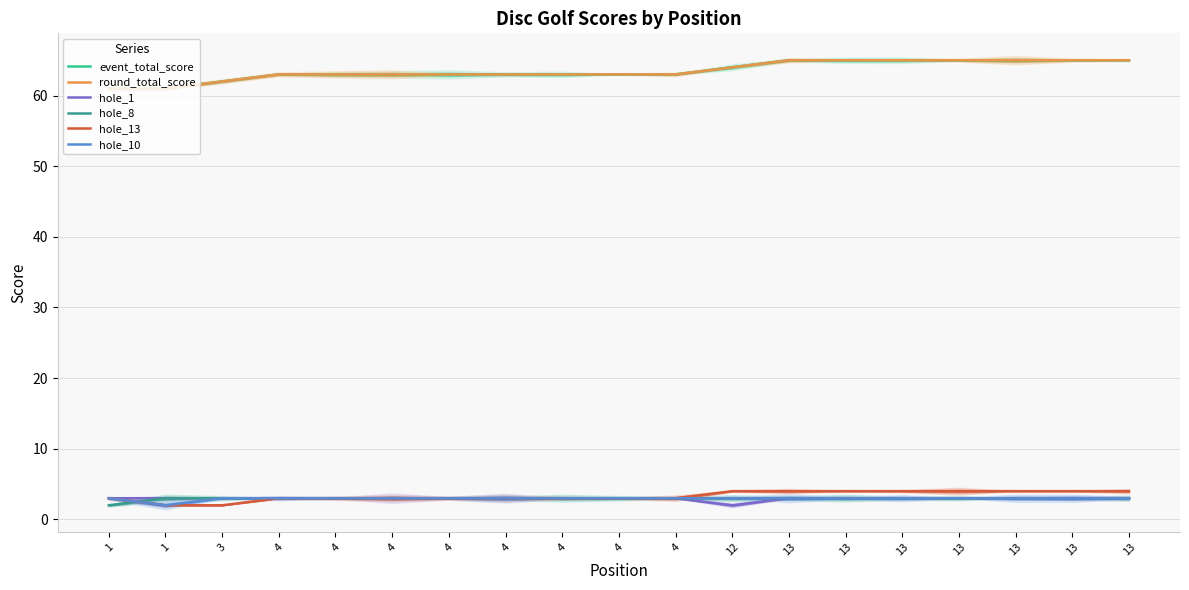

Which series has the largest range (max minus min)?

event_total_score